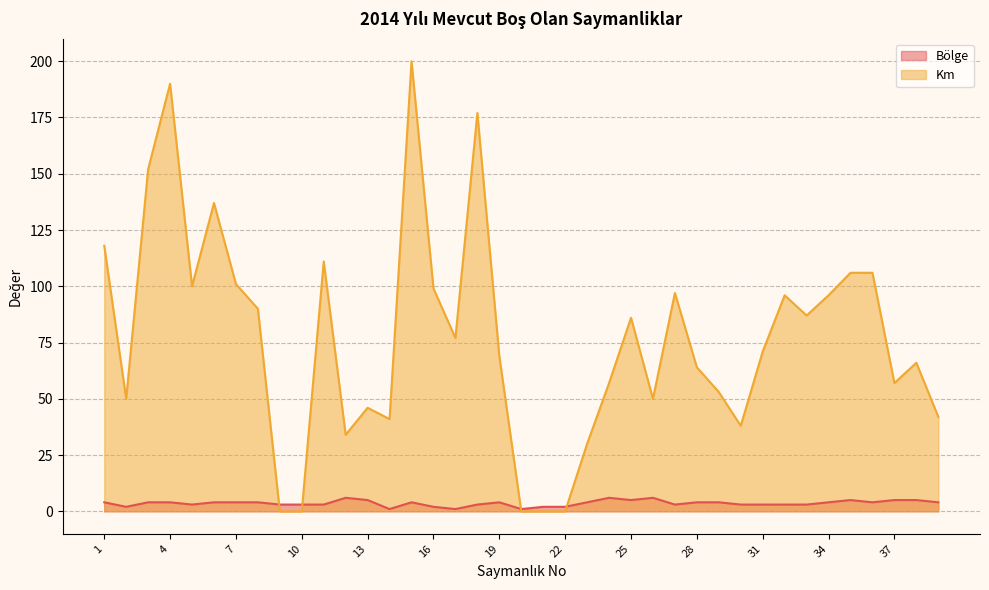

At which label does Km reach its minimum?

9